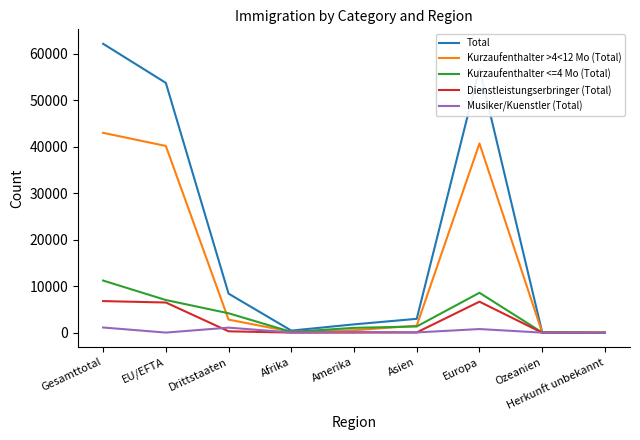

What is the difference between the highest and lowest values at Asien?

2929